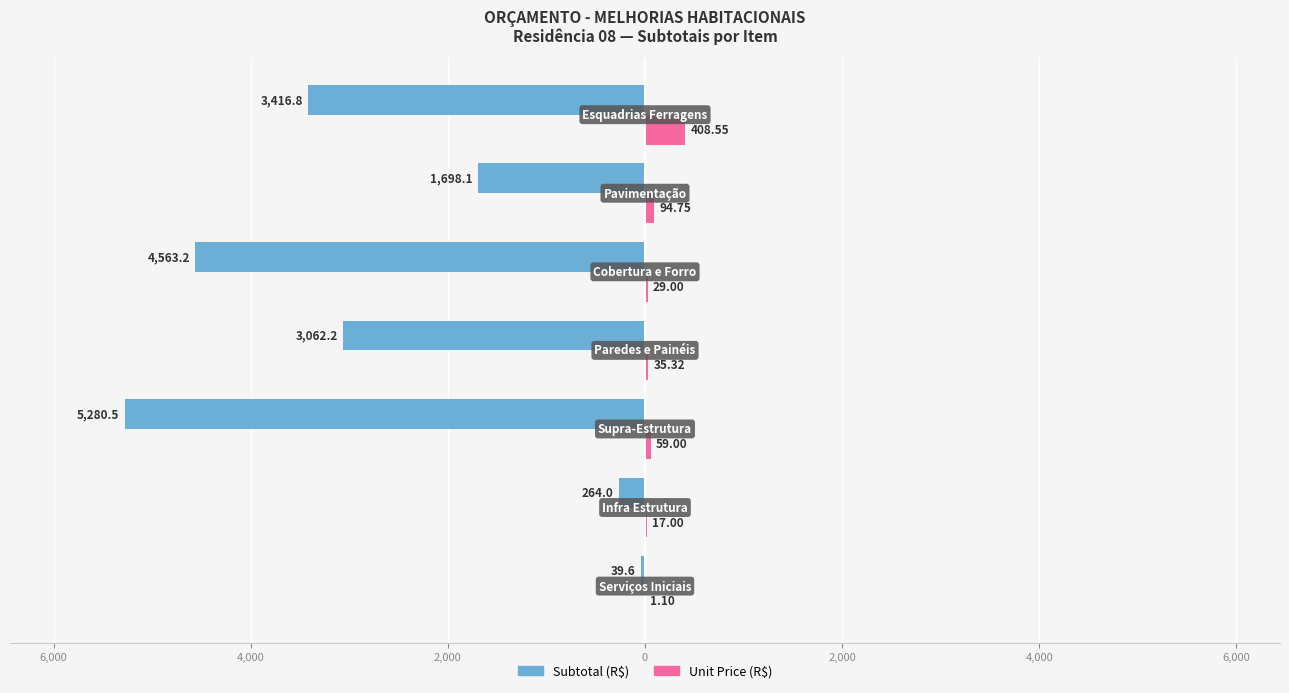

How many values in the Unit Price (R$) series are below 35?

3